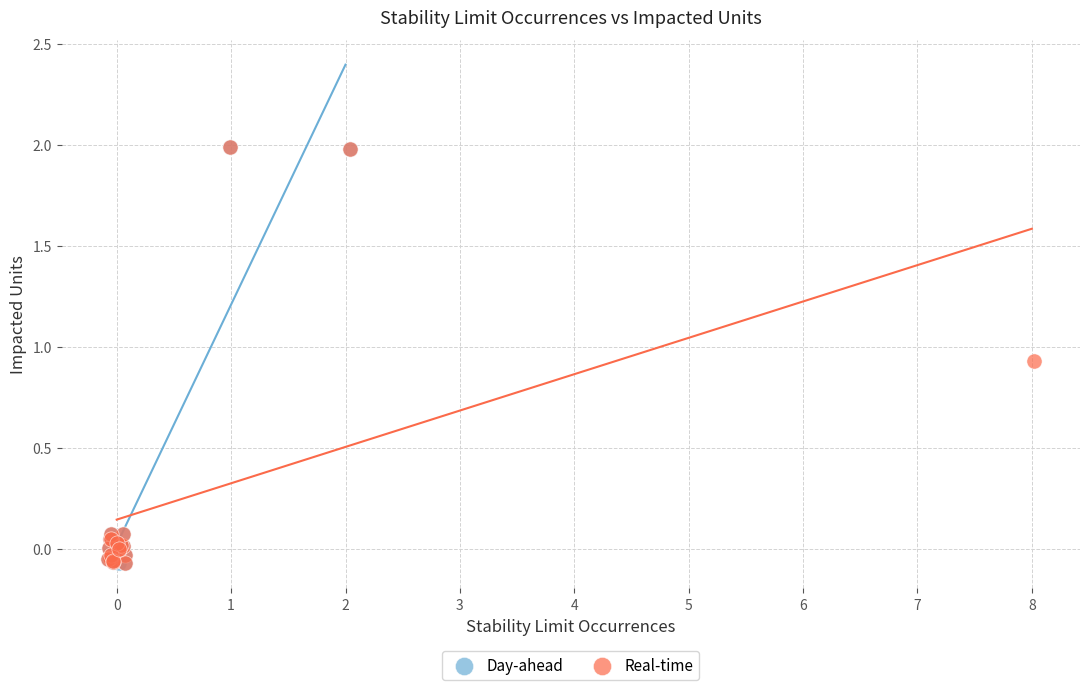

Which series has the largest Y range (max minus min)?

Day-ahead